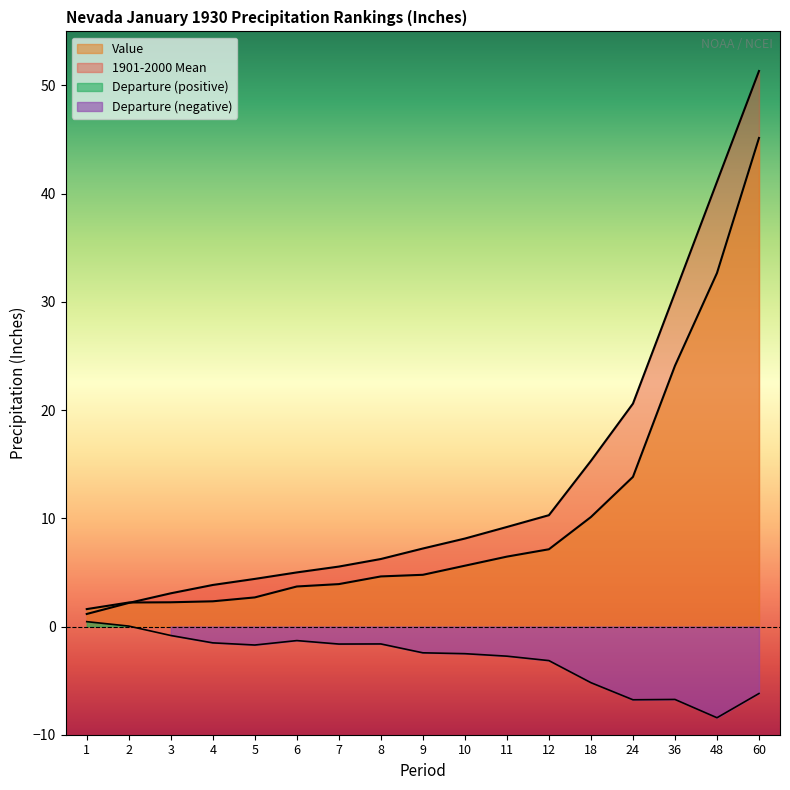

Where is Value nearest to the value 23?

36